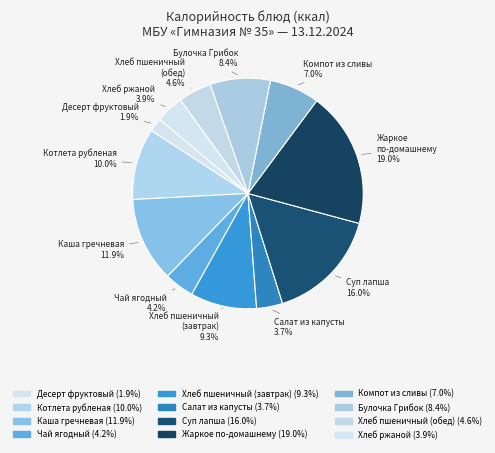

What is the largest slice in the pie chart?

Жаркое по-домашнему